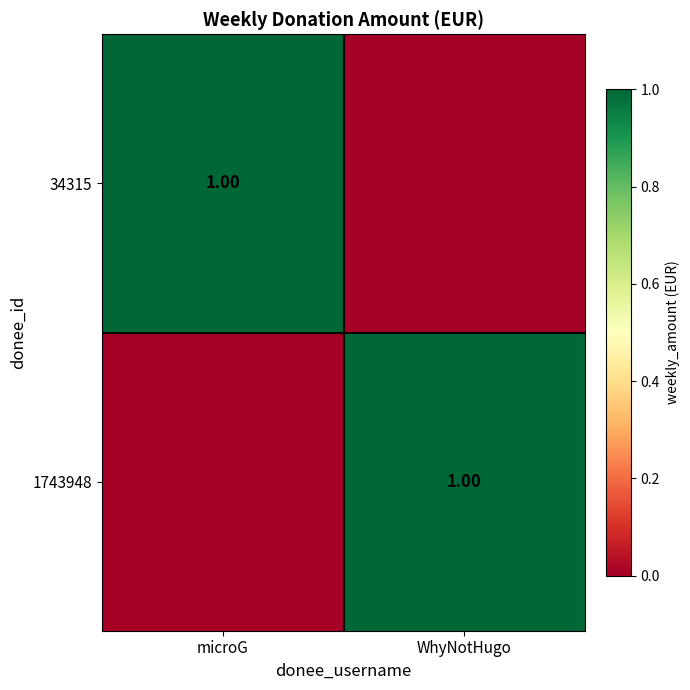

Which series has the largest total across all categories?

34315